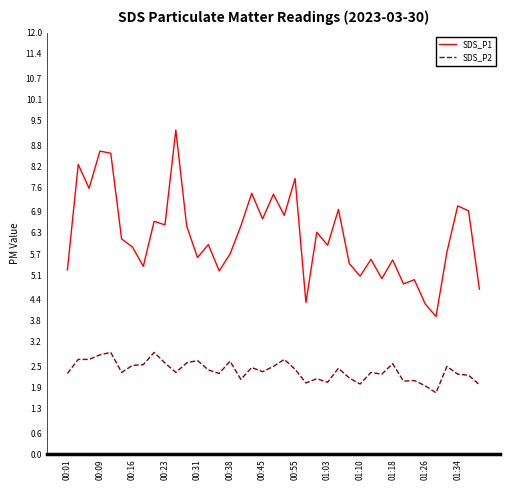

True or false: SDS_P2 and SDS_P1 intersect in this chart.

False